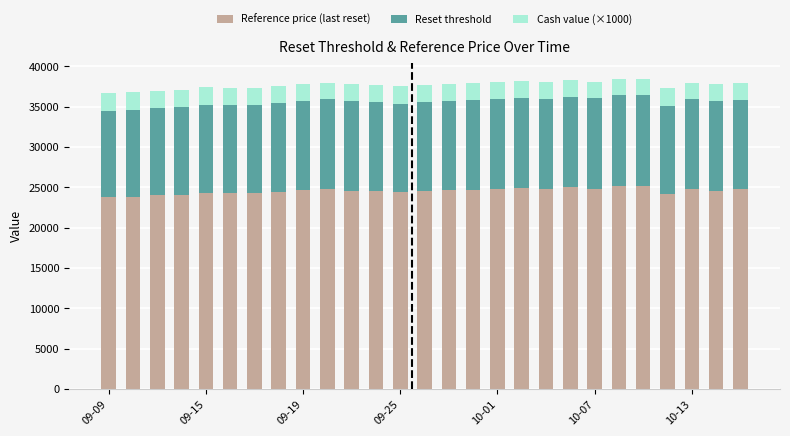

What is the lowest value of the Reference price (last reset) series?

23762.3